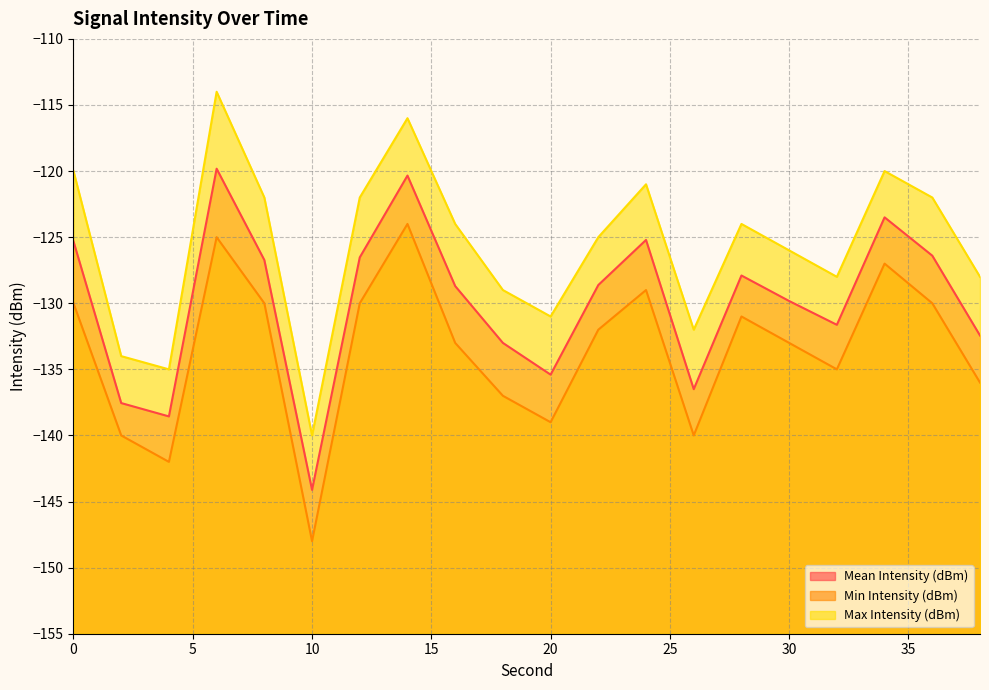

At 28, list the series in order from largest to smallest.

Max Intensity (dBm), Mean Intensity (dBm), Min Intensity (dBm)